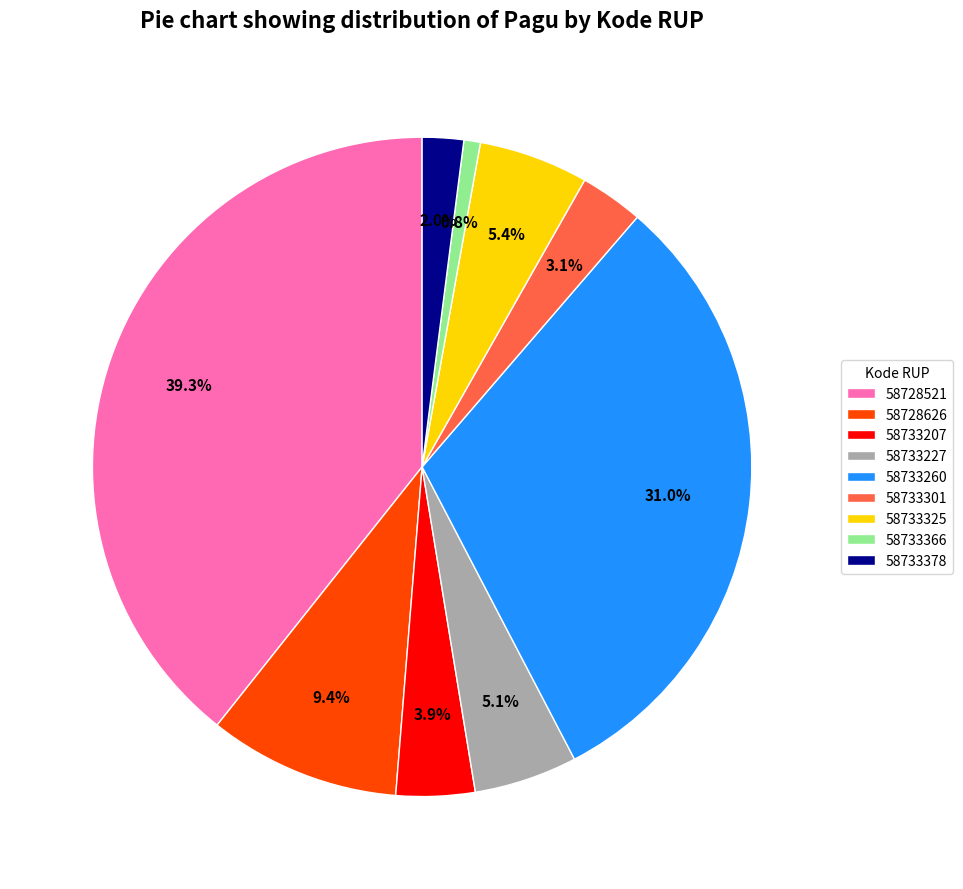

Which slice is the largest?

58728521